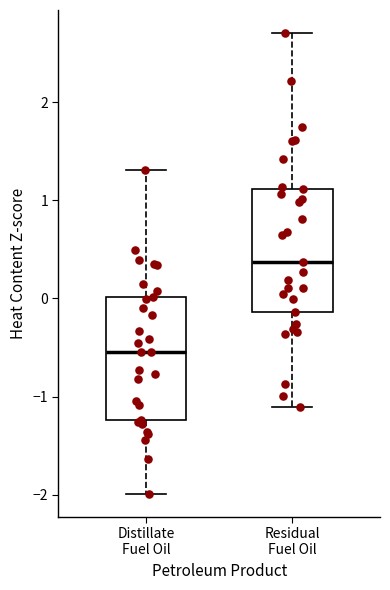

Reading left to right, transcribe this box plot: for each box, give where its median line is, the range the box spans, and where its two whiskers end, as read against the y-axis. The values are not printed on the chart, so give them approximately, as read against the axis.

Distillate Fuel Oil: median -0.5, box -1.2 to 0.0, whiskers -2.0 to 1.3
Residual Fuel Oil: median 0.4, box -0.1 to 1.1, whiskers -1.1 to 2.7